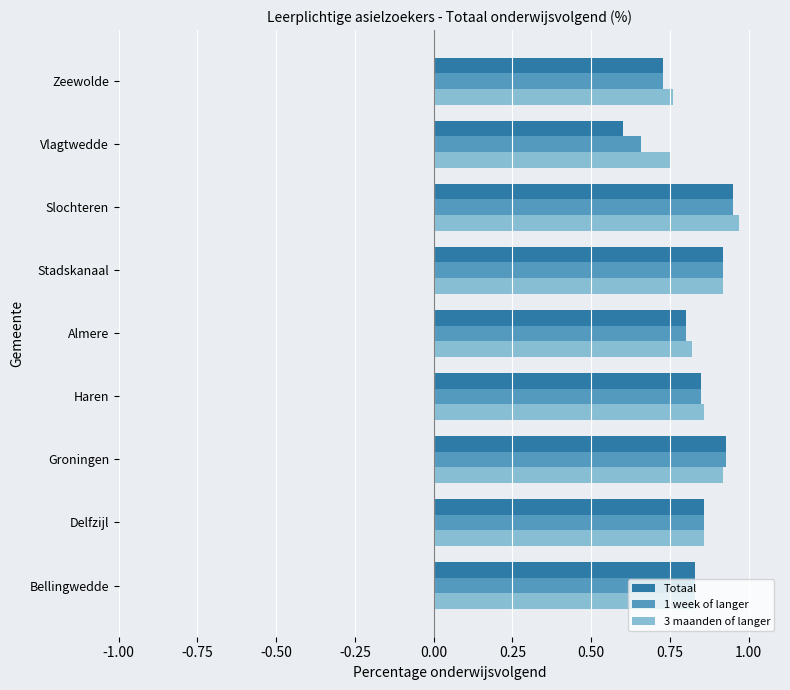

The value of 3 maanden of langer at Bellingwedde is 0.2. True or false?

False